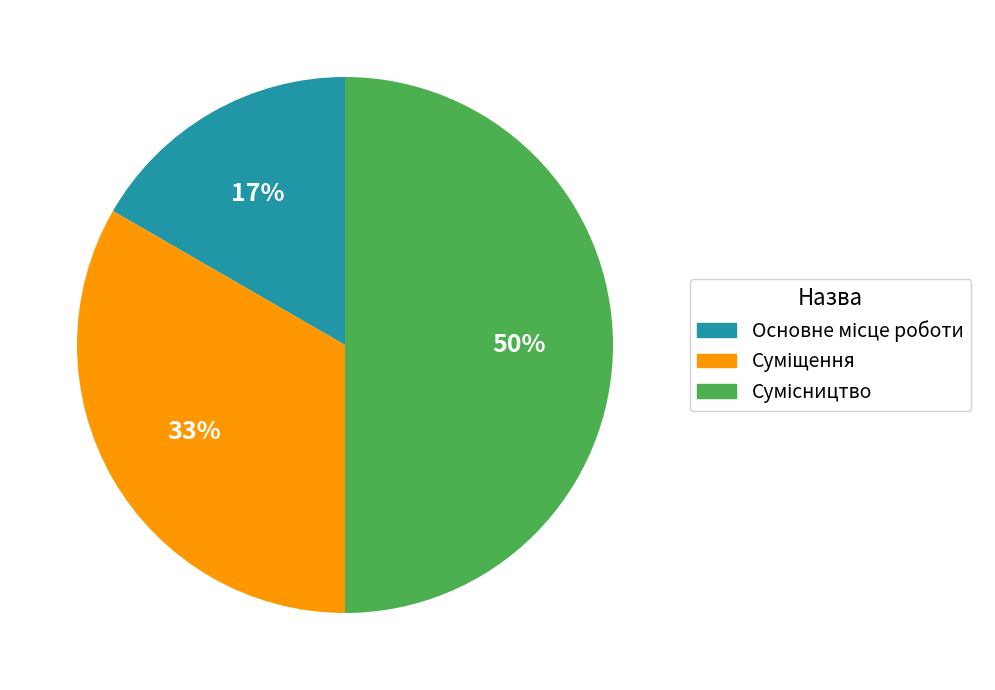

To the nearest percent, what is the difference between the largest and smallest slice percentages?

33%